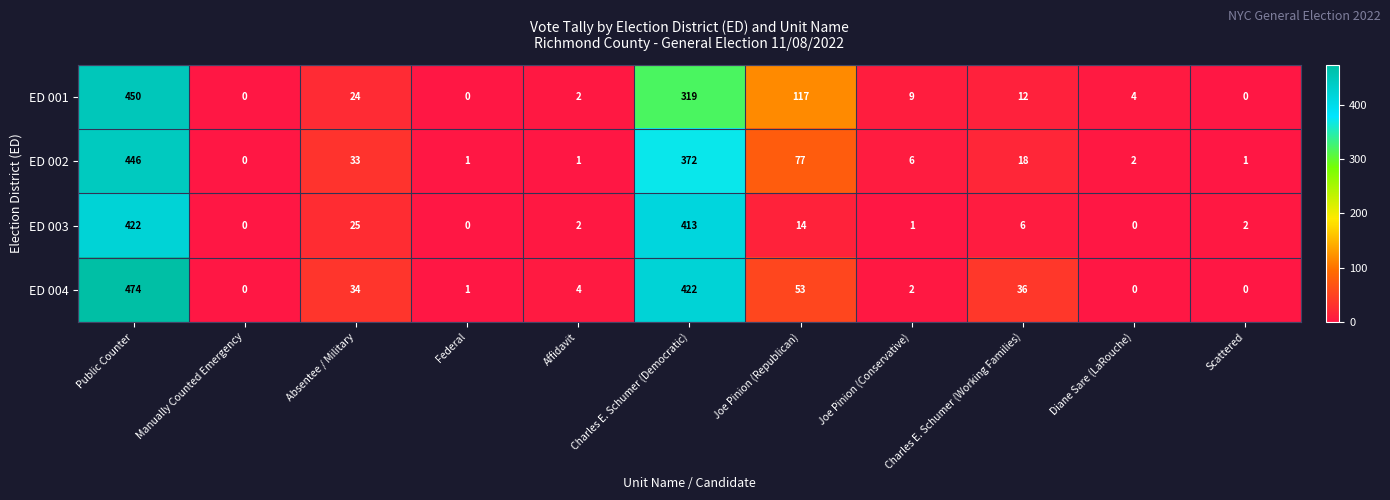

What is the average value of the ED 002 series?

87